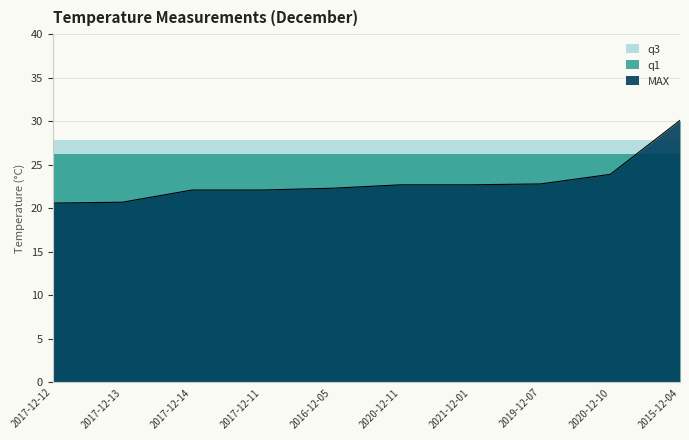

Rank the series by their average value, from highest to lowest.

q3, q1, MAX